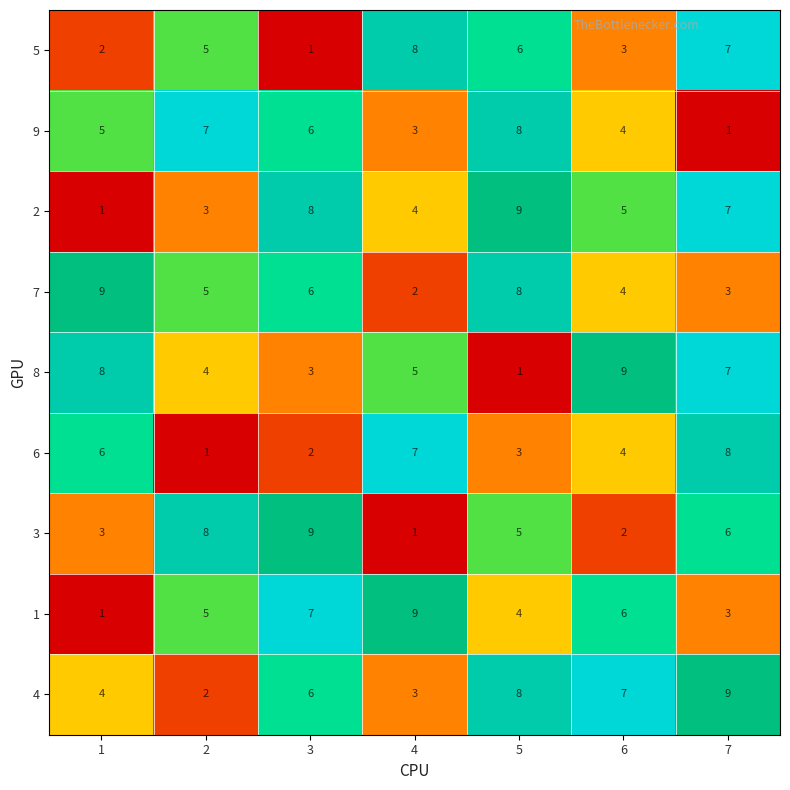

At which label does 8 reach its minimum?

5